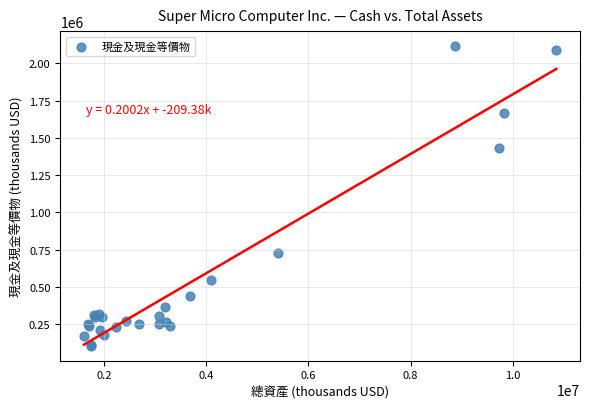

What Y value in the scatter plot is closest to 1110618?

1430002